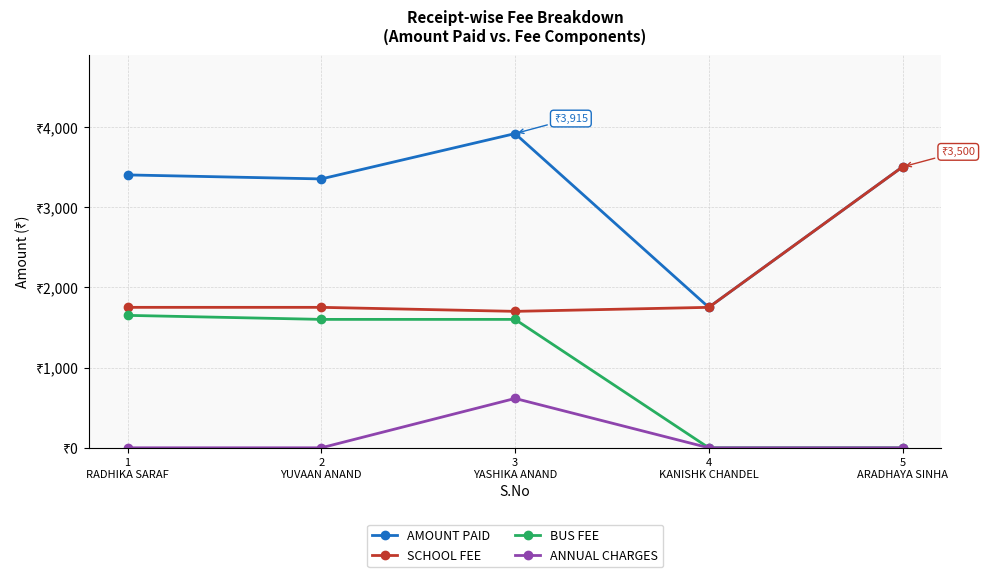

Is the value of BUS FEE at 5
ARADHAYA SINHA greater than the value of SCHOOL FEE at 1
RADHIKA SARAF?

No